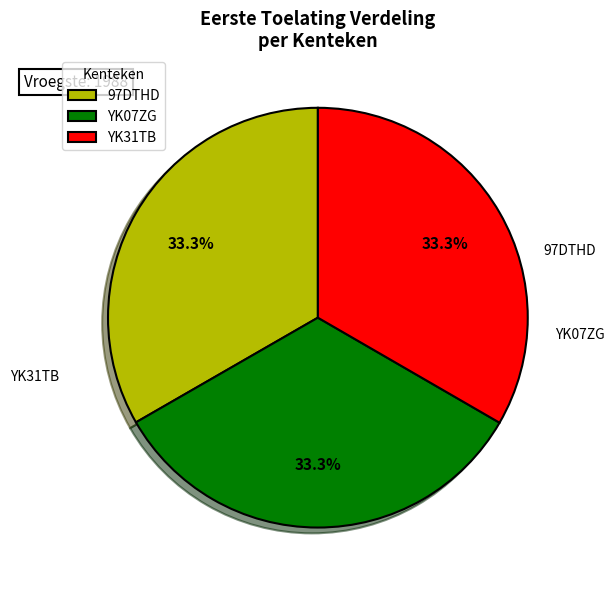

Which slice is the smallest?

97DTHD